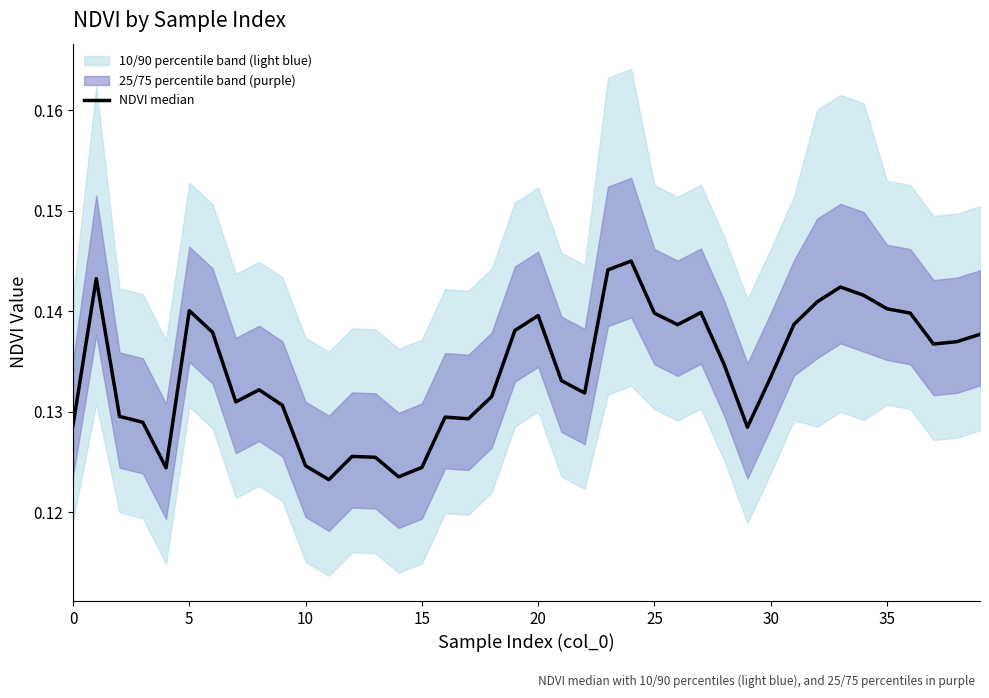

Which has a higher value, 14 or 21?

21